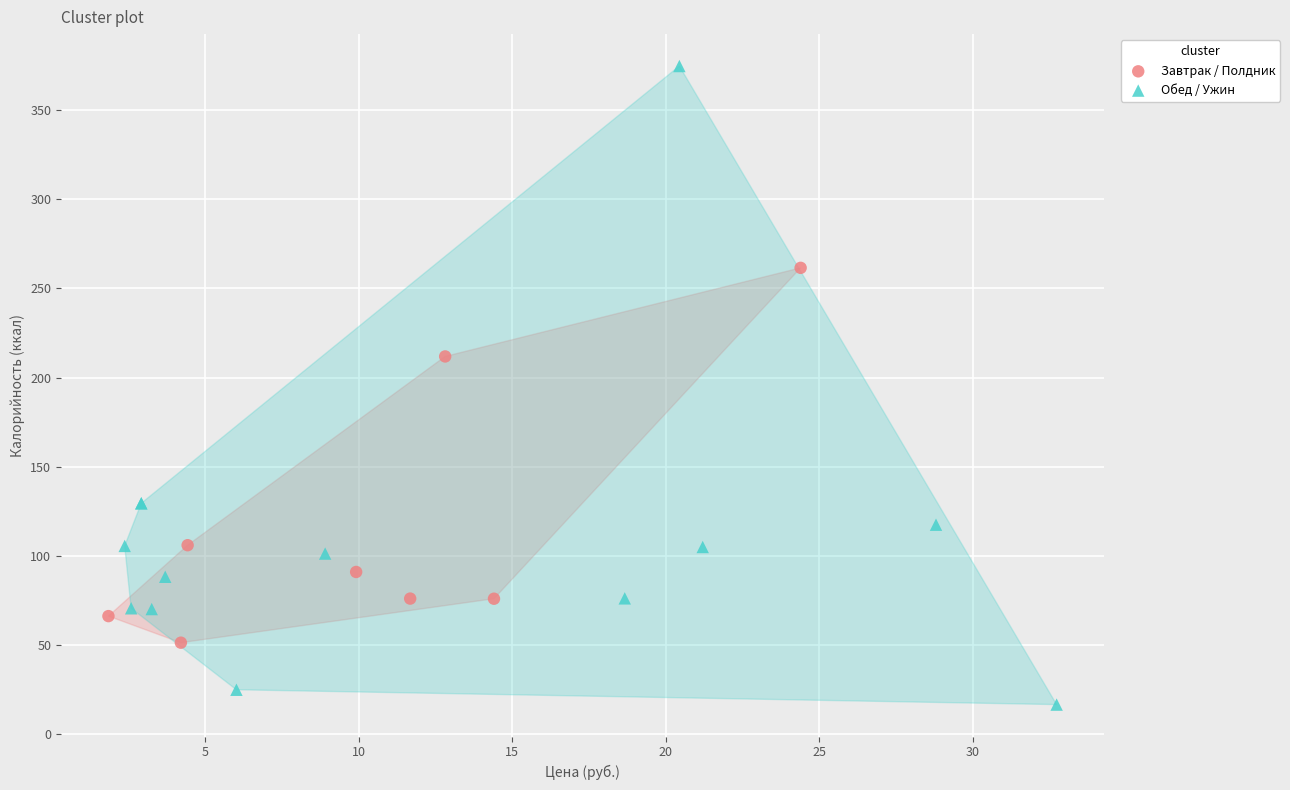

Which series reaches the minimum Y coordinate?

Обед / Ужин